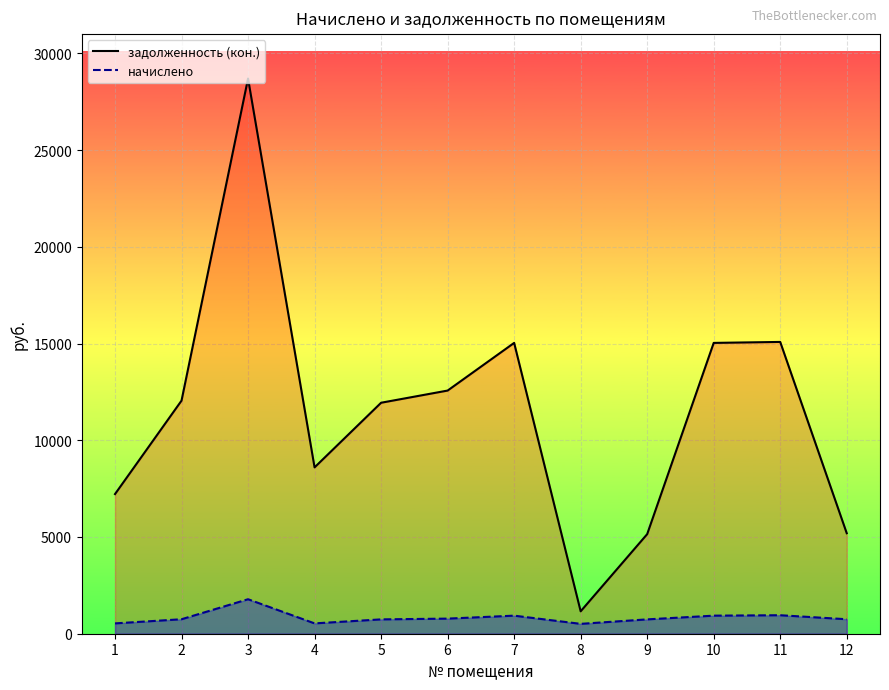

Rank the series at 5 from highest to lowest value.

задолженность (кон.), начислено